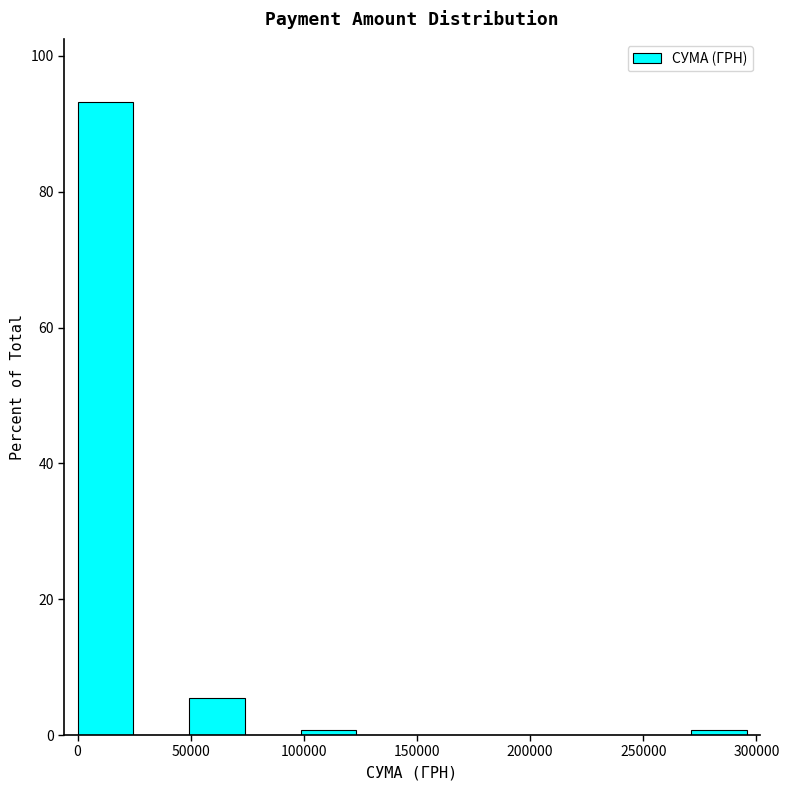

Reading left to right, list every bar in this chart as the range it spans on the x-axis followed by its height. Neither the bar edges nor the heights are printed on the chart, so give them approximately, as read against the axes.

0 to 25000: 94
25000 to 50000: 0
50000 to 75000: 6
75000 to 100000: 0
100000 to 125000: under 2
125000 to 150000: 0
150000 to 170000: 0
170000 to 195000: 0
195000 to 220000: 0
220000 to 245000: 0
245000 to 270000: 0
270000 to 295000: under 2